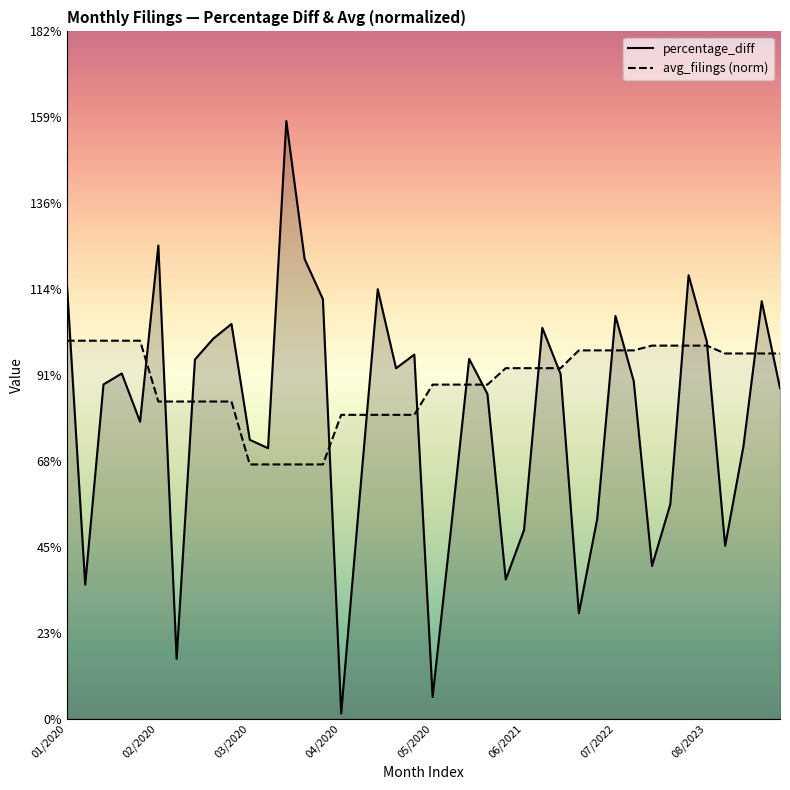

What position from the right is 18?

22